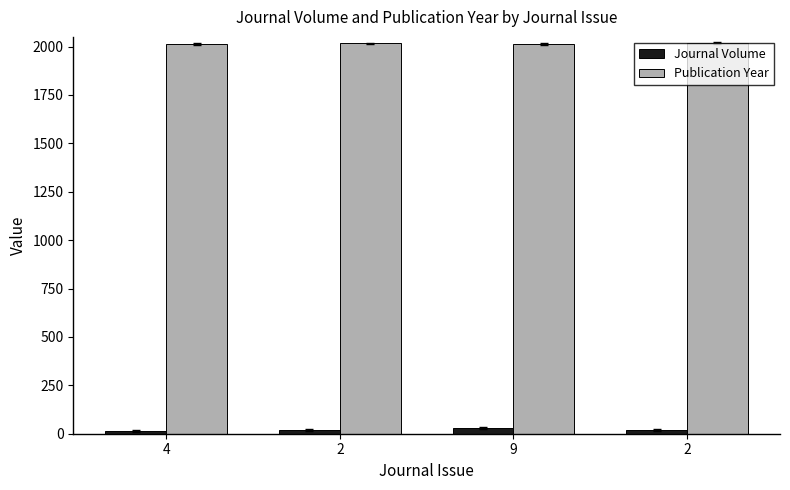

The value of Publication Year at 9 is 3017. True or false?

False